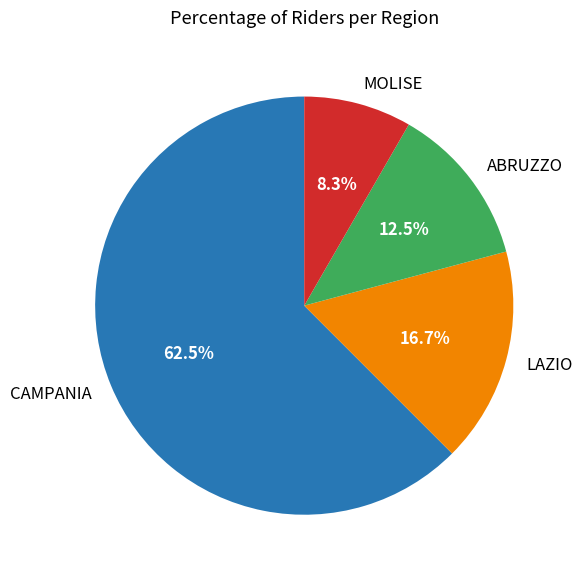

Which slice is the smallest?

MOLISE